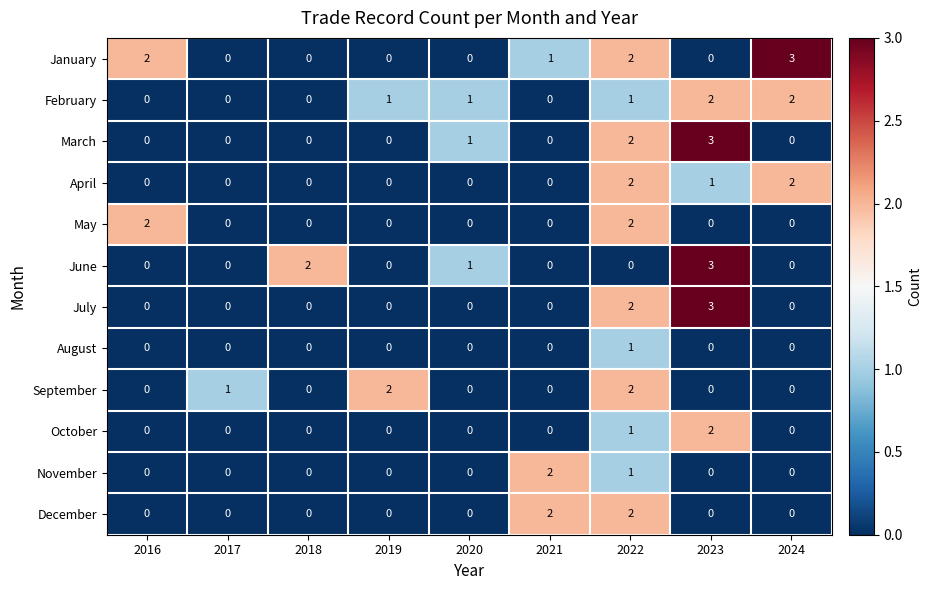

What is the maximum value shown in the chart?

3